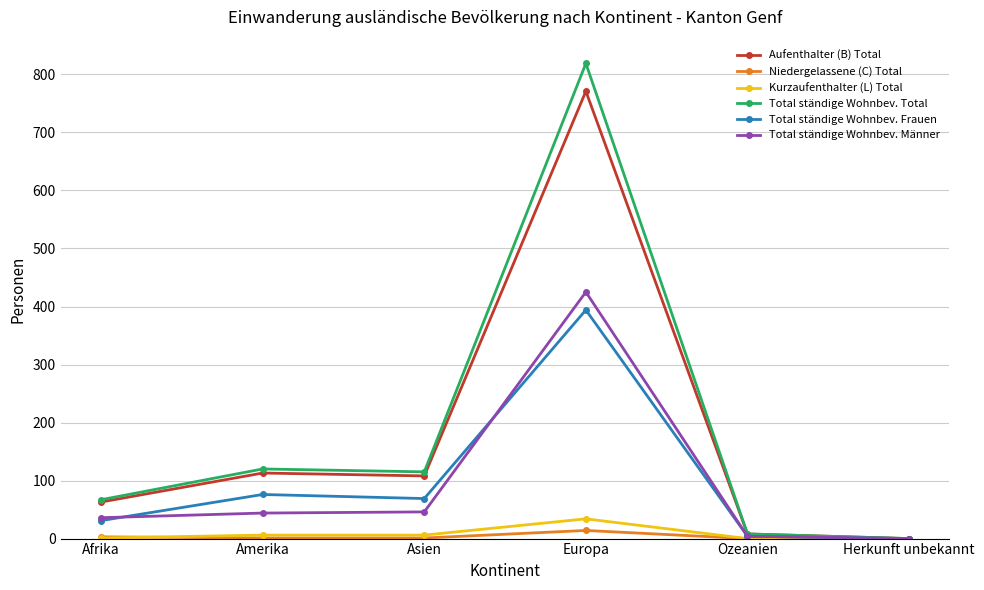

What is the label of the 1st point from the right?

Herkunft unbekannt